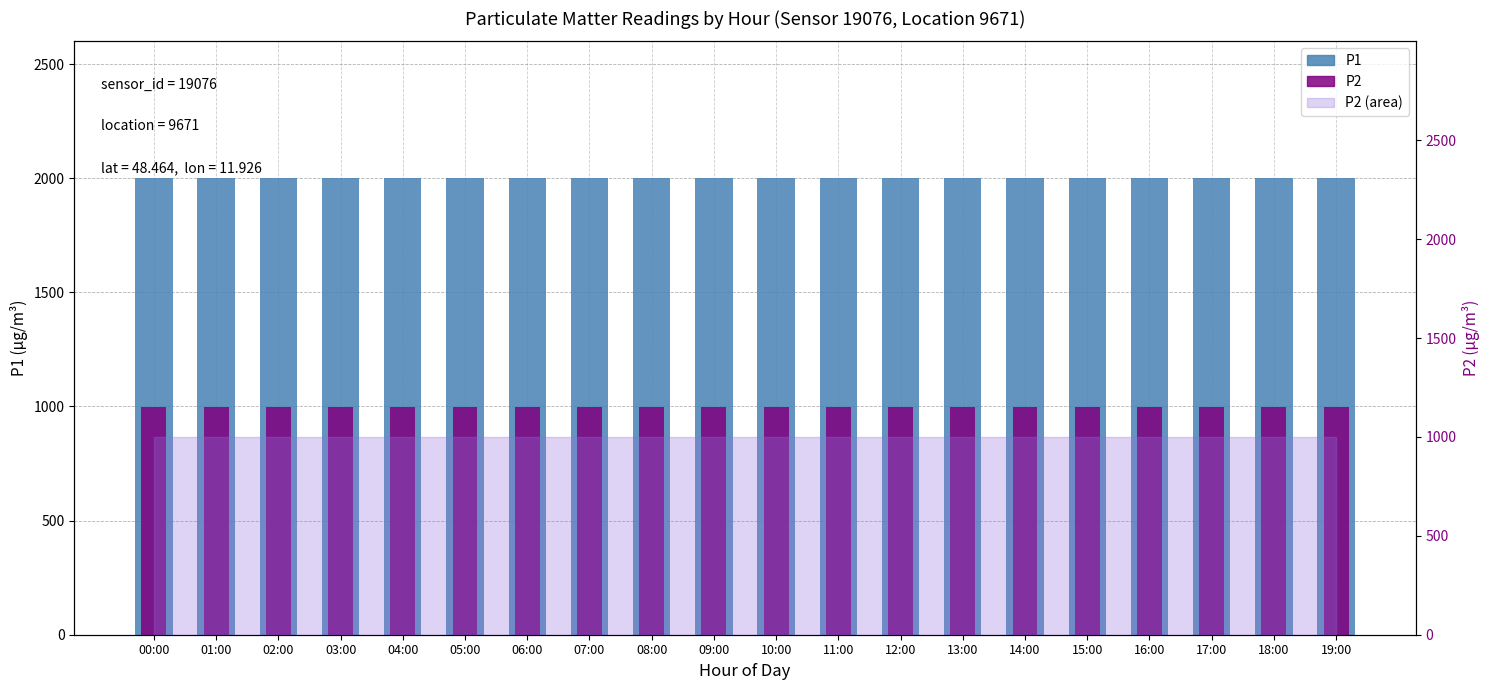

What is the total value across all series at 00:00?

2999.8